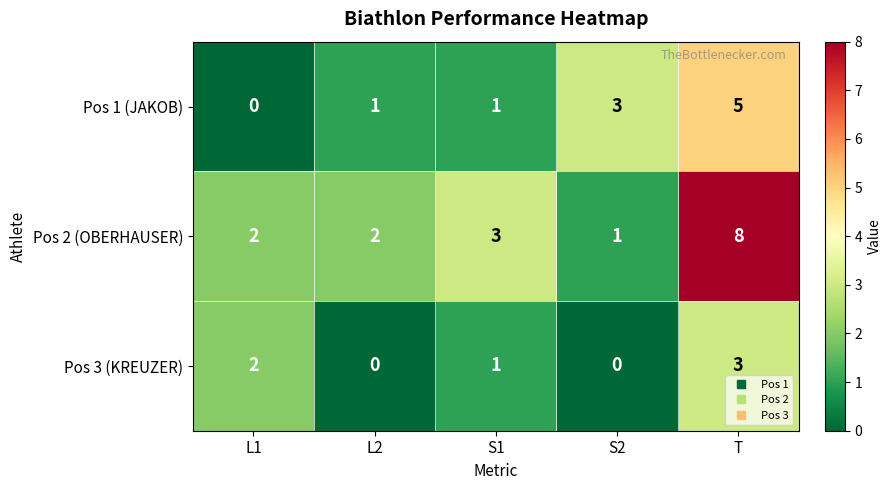

Reading right to left, what are all the values shown in this chart?

Pos 1 (JAKOB): 5	3	1	1	0
Pos 2 (OBERHAUSER): 8	1	3	2	2
Pos 3 (KREUZER): 3	0	1	0	2